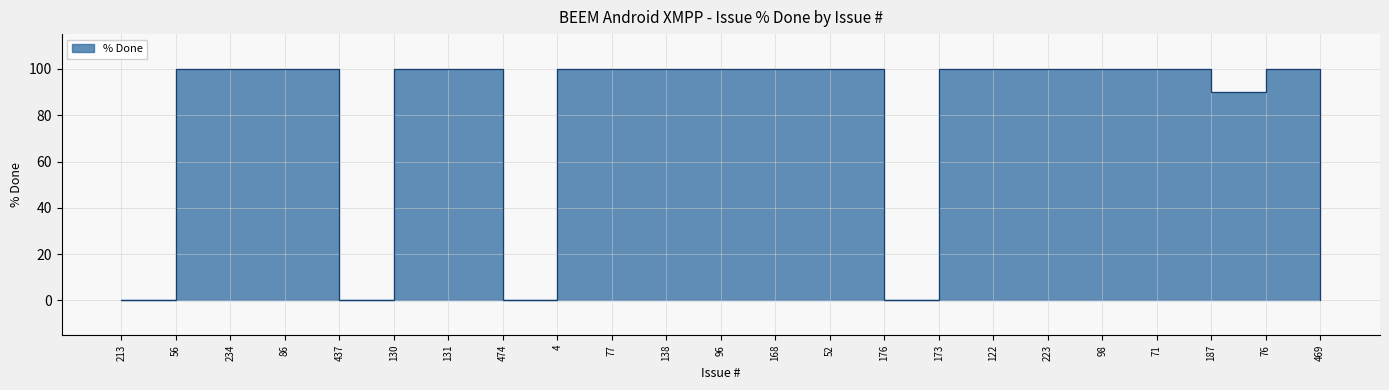

Reading right to left, extract all data points from this chart.

0	100	90	100	100	100	100	100	0	100	100	100	100	100	100	0	100	100	0	100	100	100	0